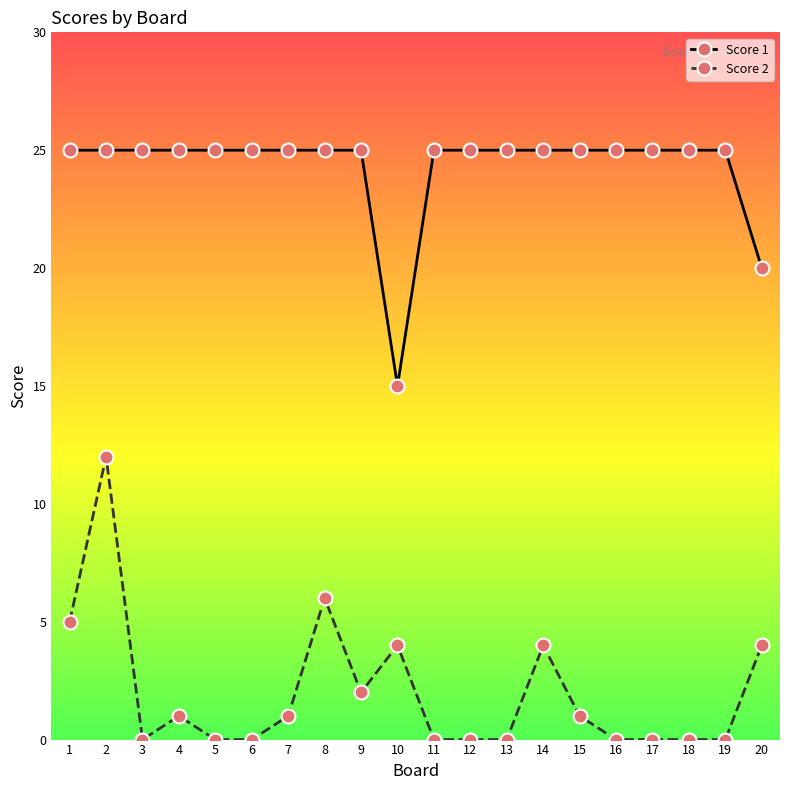

At which category is the sum across all series the highest?

2